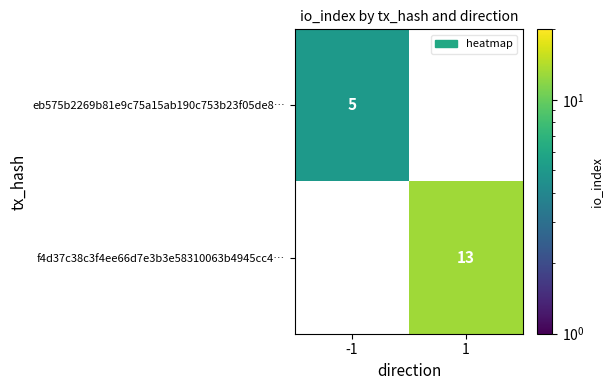

The f4d37c38c3f4ee66d7e3b3e58310063b4945cc4… series shows 18 at 1. True or false?

False